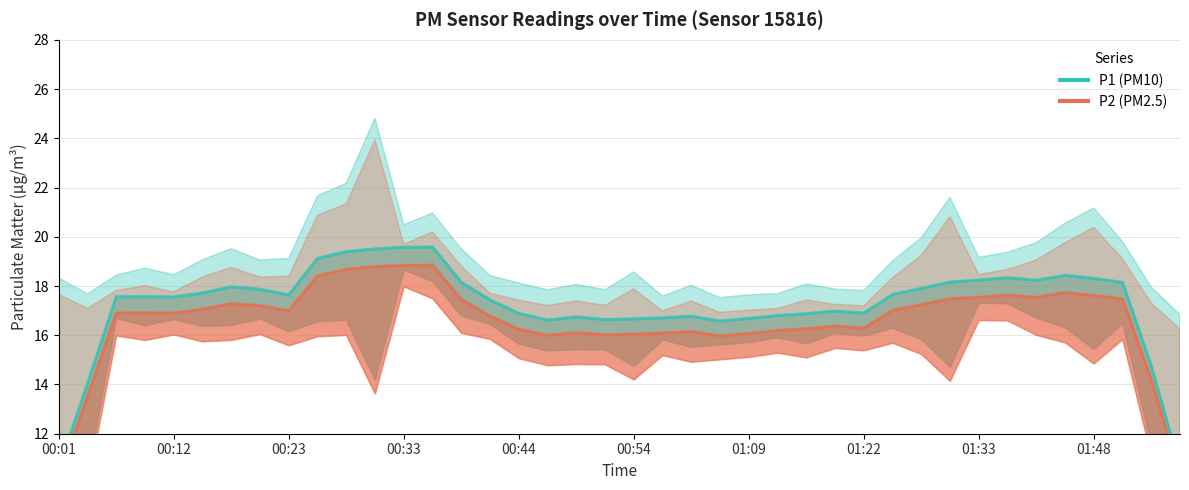

What is the difference between the maximum and minimum values in the P2 series?

8.7